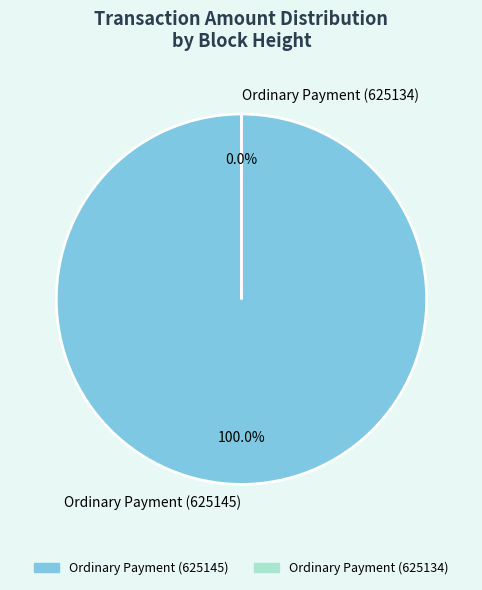

What percentage do Ordinary Payment (625145) and Ordinary Payment (625134) together represent?

100.0%